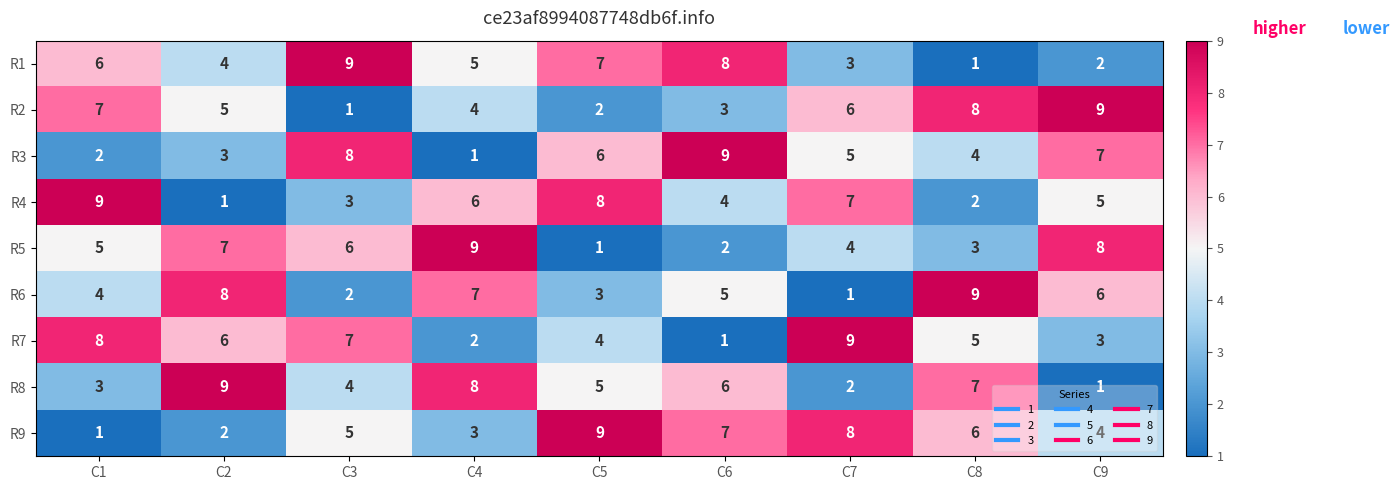

The R5 series shows 13 at C4. True or false?

False